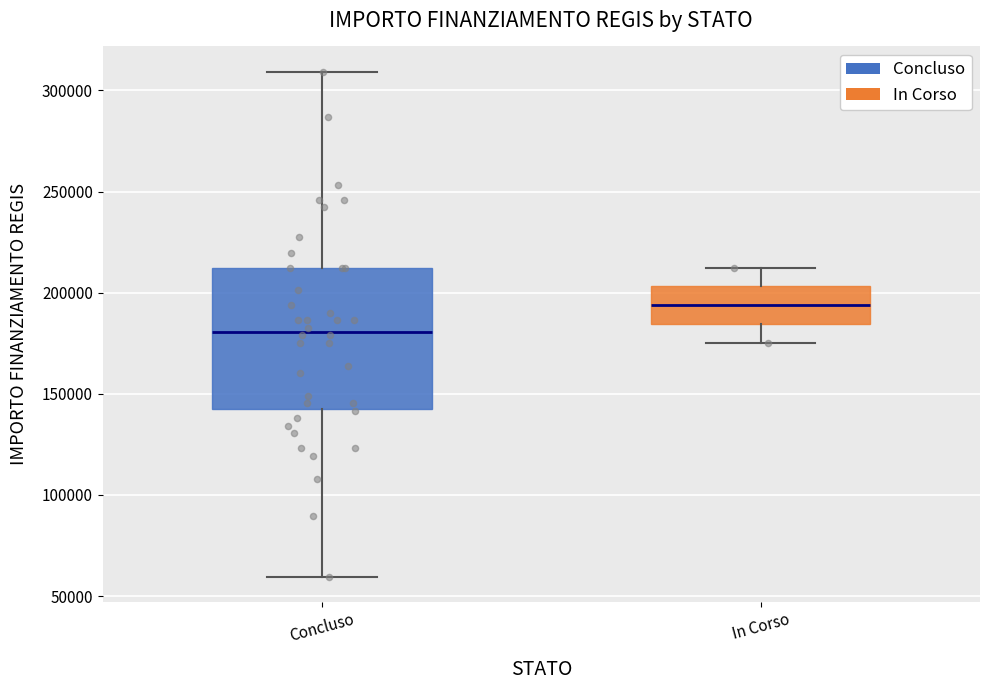

Where does the lower whisker of the box for Concluso end on the y-axis? The values are not printed on the chart, so give them approximately, as read against the axis.

60000